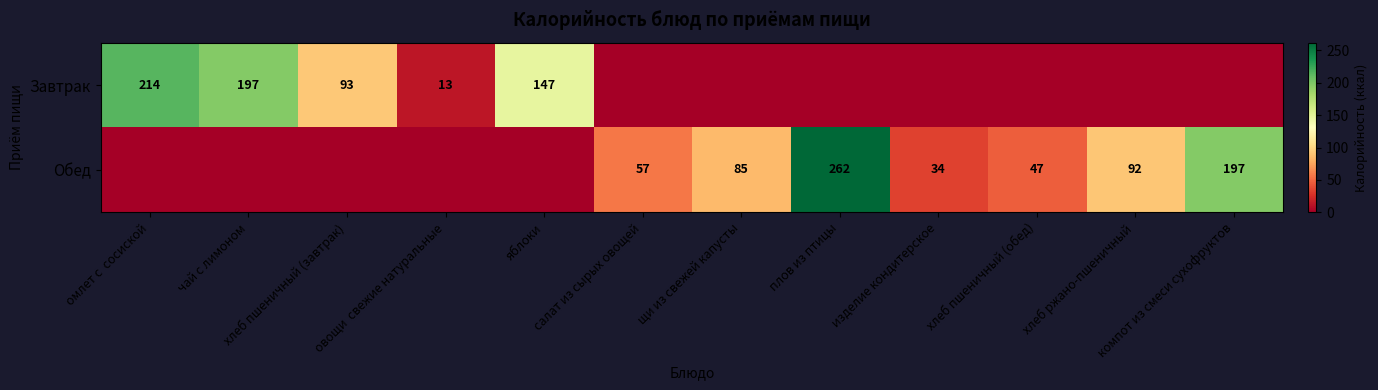

Is it true that Обед equals 197 at компот из смеси сухофруктов?

True